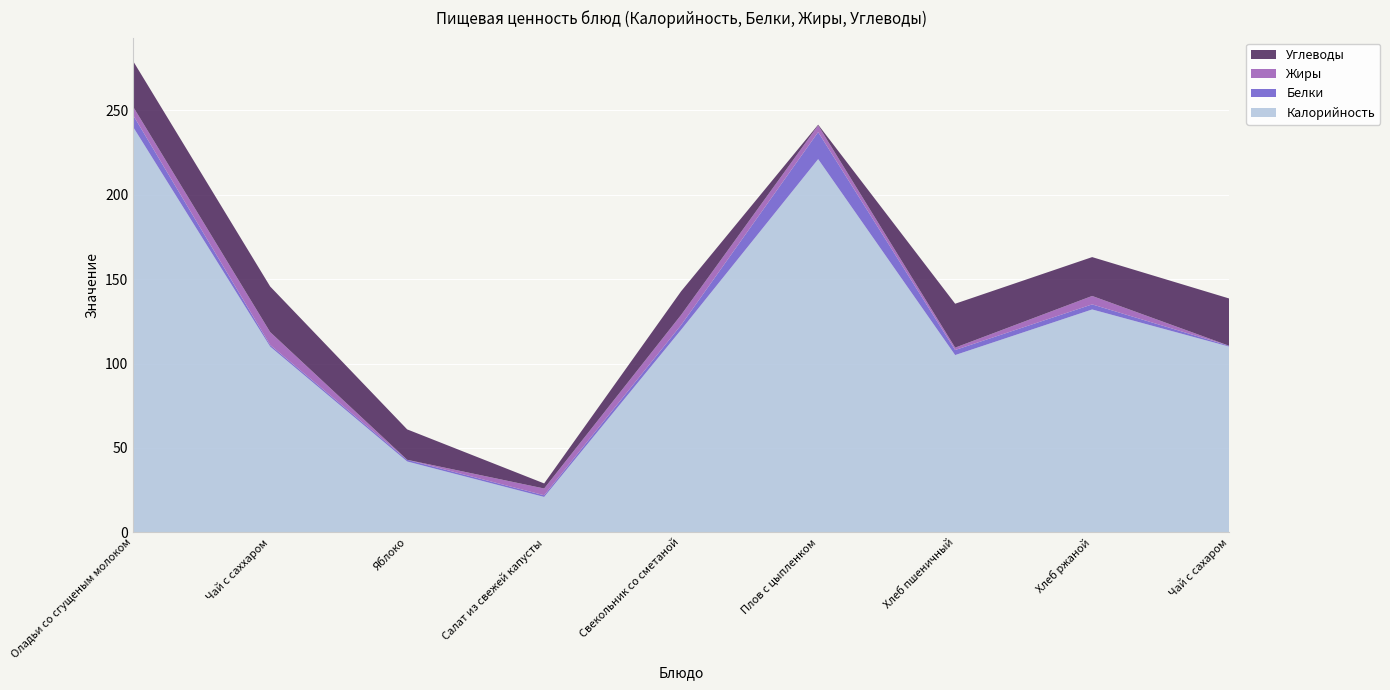

Reading right to left, what are all the values shown in this chart?

Калорийность: Чай с сахаром=110.0	Хлеб ржаной=132.0	Хлеб пшеничный=105.0	Плов с цыпленком=221.0	Свекольник со сметаной=120.0	Салат из свежей капусты=21.0	Яблоко=42.0	Чай с саххаром=110.0	Оладьи со сгущеным молоком=240.0
Белки: Чай с сахаром=0.5	Хлеб ржаной=3.0	Хлеб пшеничный=3.0	Плов с цыпленком=16.0	Свекольник со сметаной=2.8	Салат из свежей капусты=1.0	Яблоко=1.0	Чай с саххаром=1.0	Оладьи со сгущеным молоком=7.0
Жиры: Чай с сахаром=0.0	Хлеб ржаной=5.0	Хлеб пшеничный=1.4	Плов с цыпленком=4.0	Свекольник со сметаной=6.0	Салат из свежей капусты=4.0	Яблоко=0.0	Чай с саххаром=7.6	Оладьи со сгущеным молоком=5.0
Углеводы: Чай с сахаром=28.0	Хлеб ржаной=23.0	Хлеб пшеничный=26.0	Плов с цыпленком=0.4	Свекольник со сметаной=14.0	Салат из свежей капусты=3.0	Яблоко=18.0	Чай с саххаром=27.0	Оладьи со сгущеным молоком=27.0